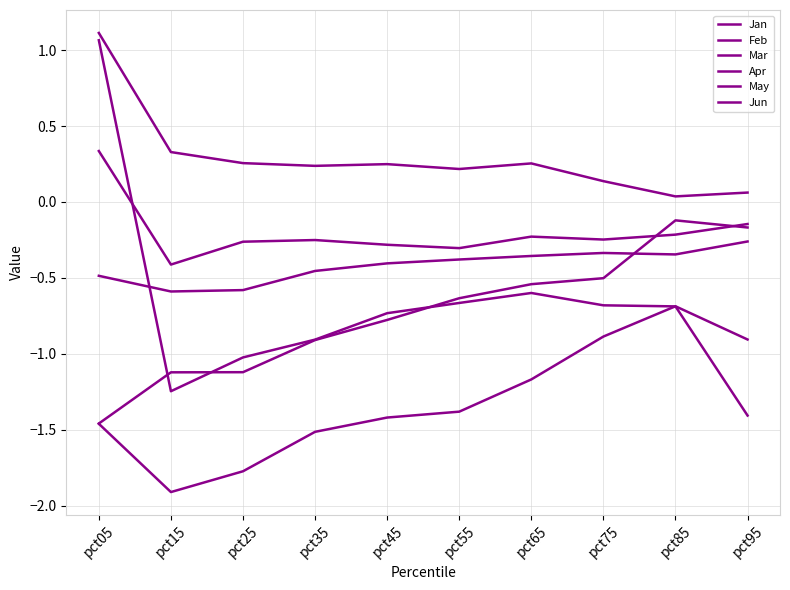

Is this an area chart (filled region under the line)?

No